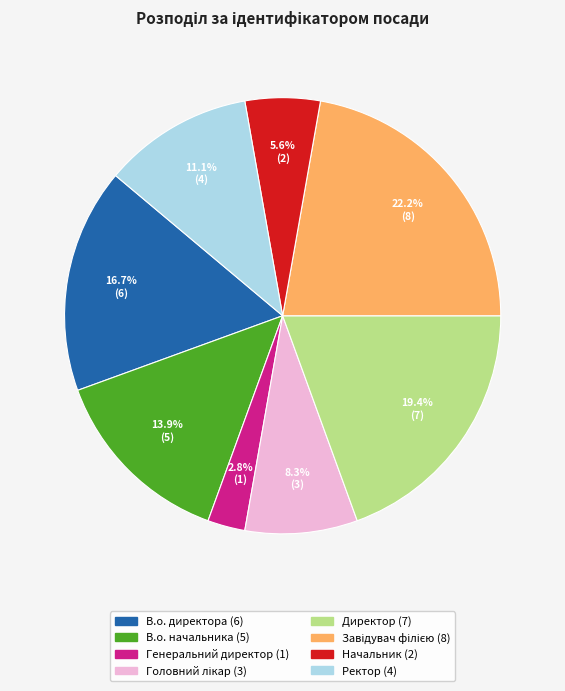

Is there any slice that represents more than half of the pie?

No